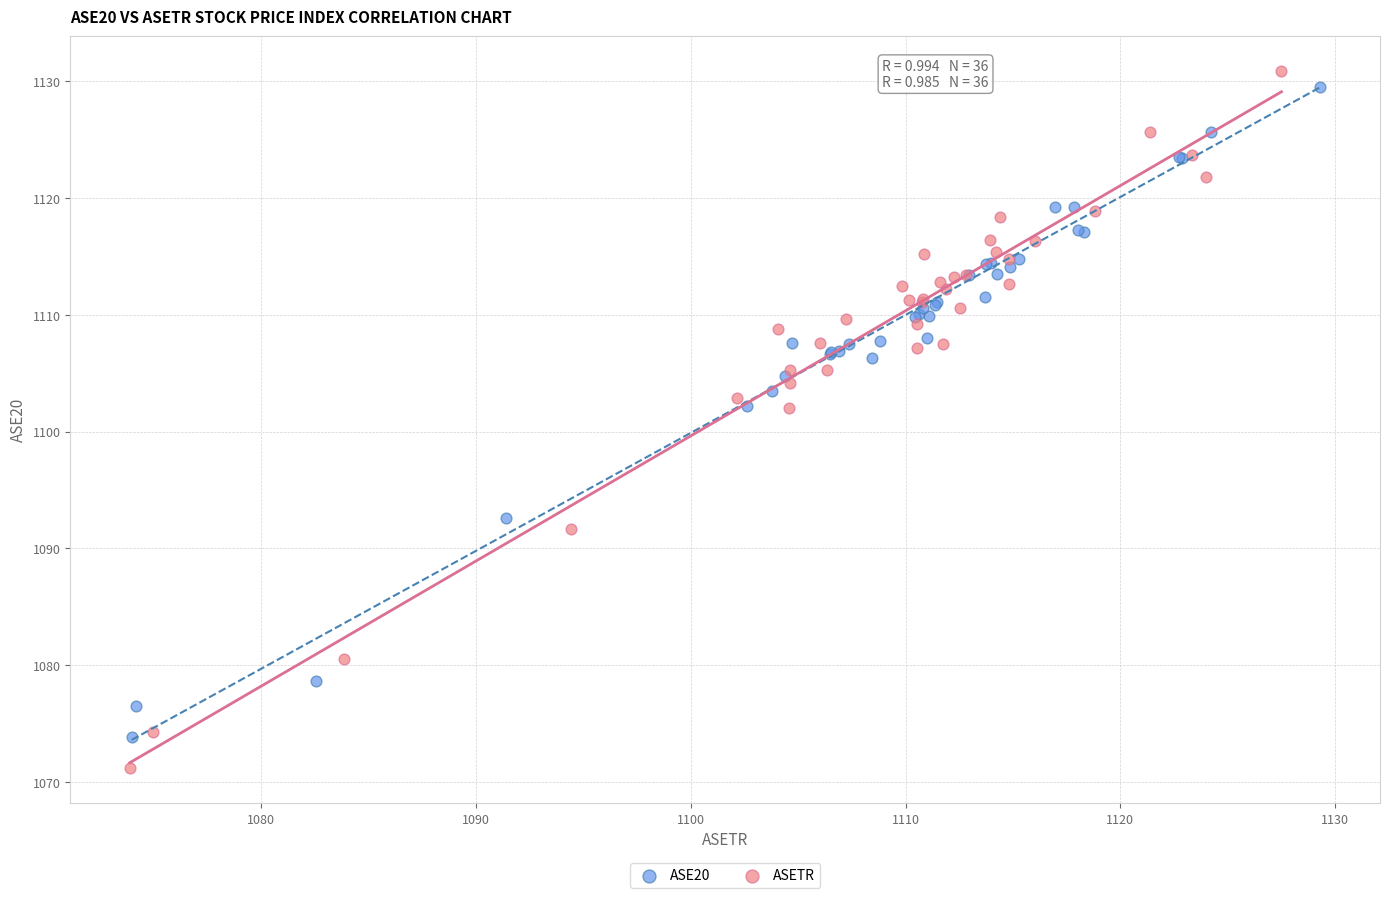

Which series has the widest spread of Y values?

ASETR